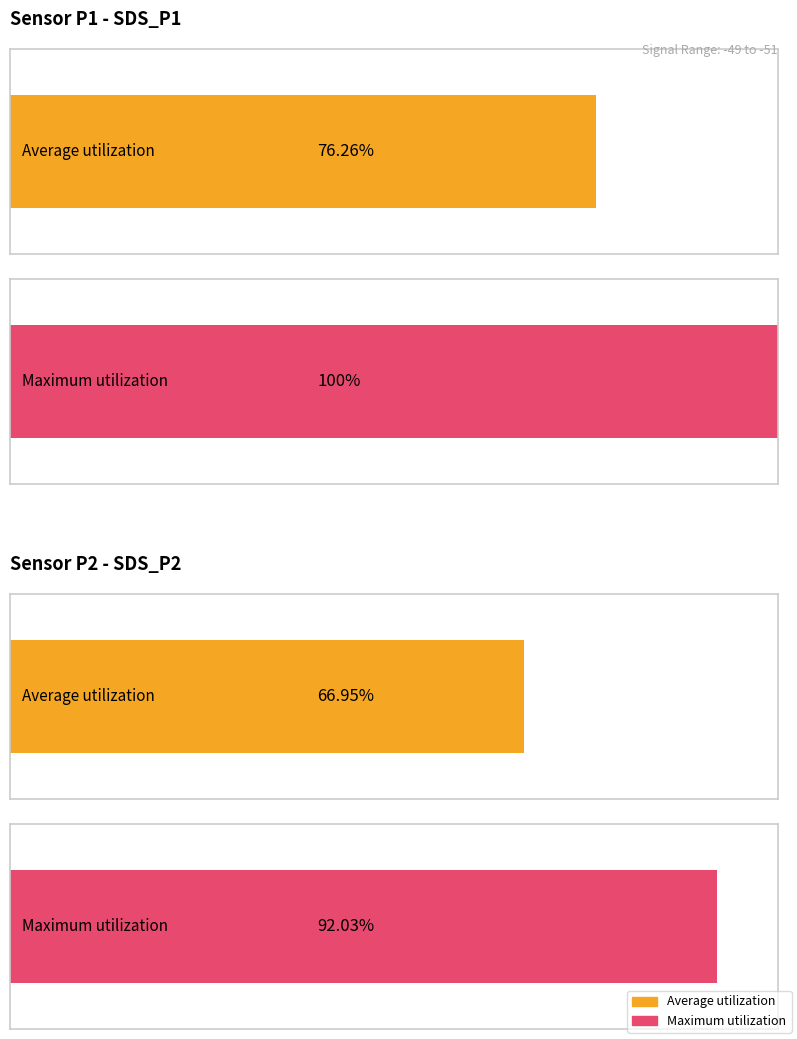

At which label does Maximum utilization reach its minimum?

SDS_P2